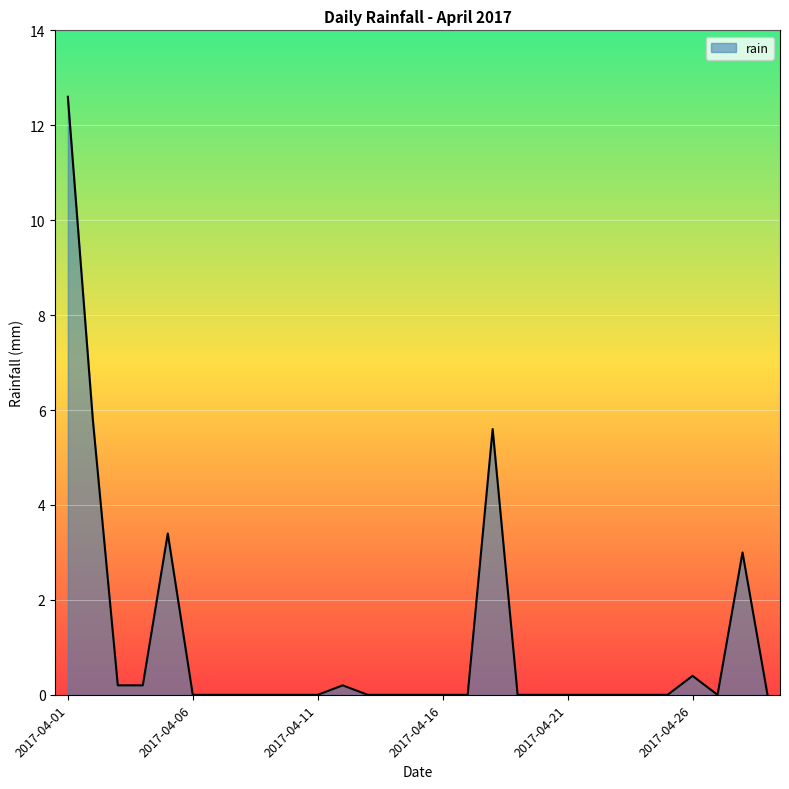

What is the difference between the maximum and minimum values?

12.6